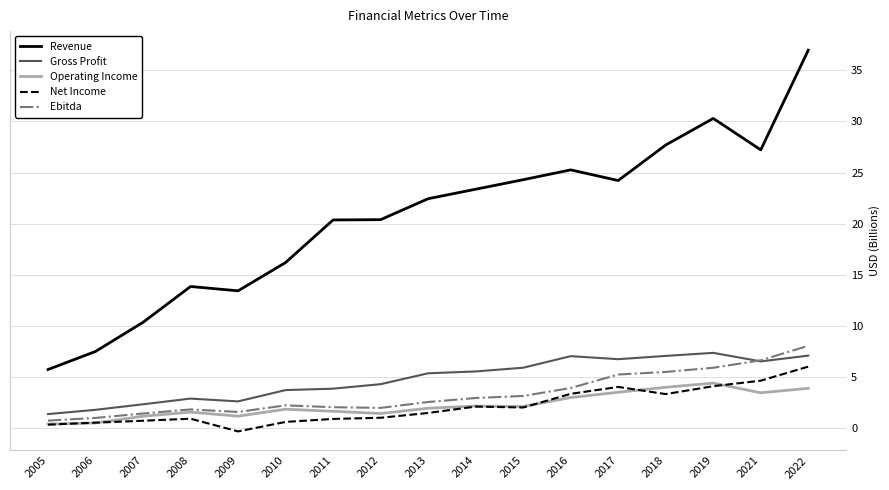

True or false: Gross Profit and Net Income cross at least once.

False